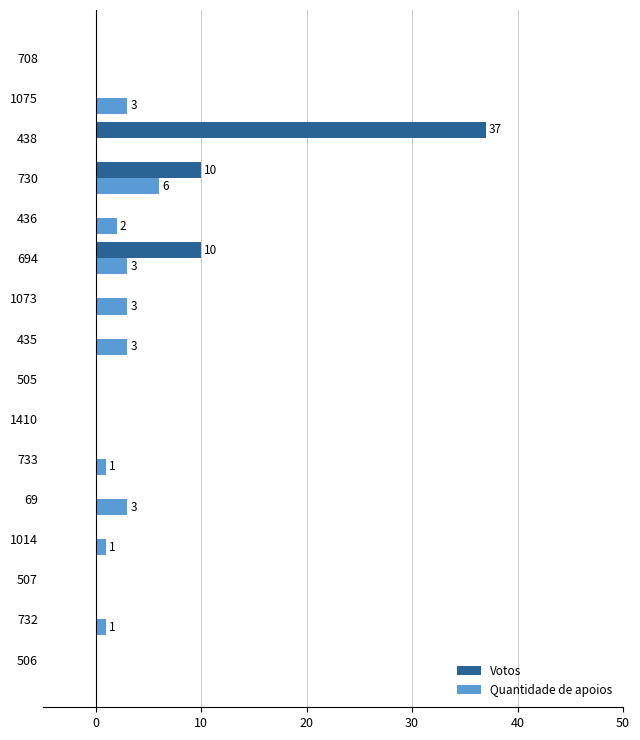

What is the sum of all Votos values?

57